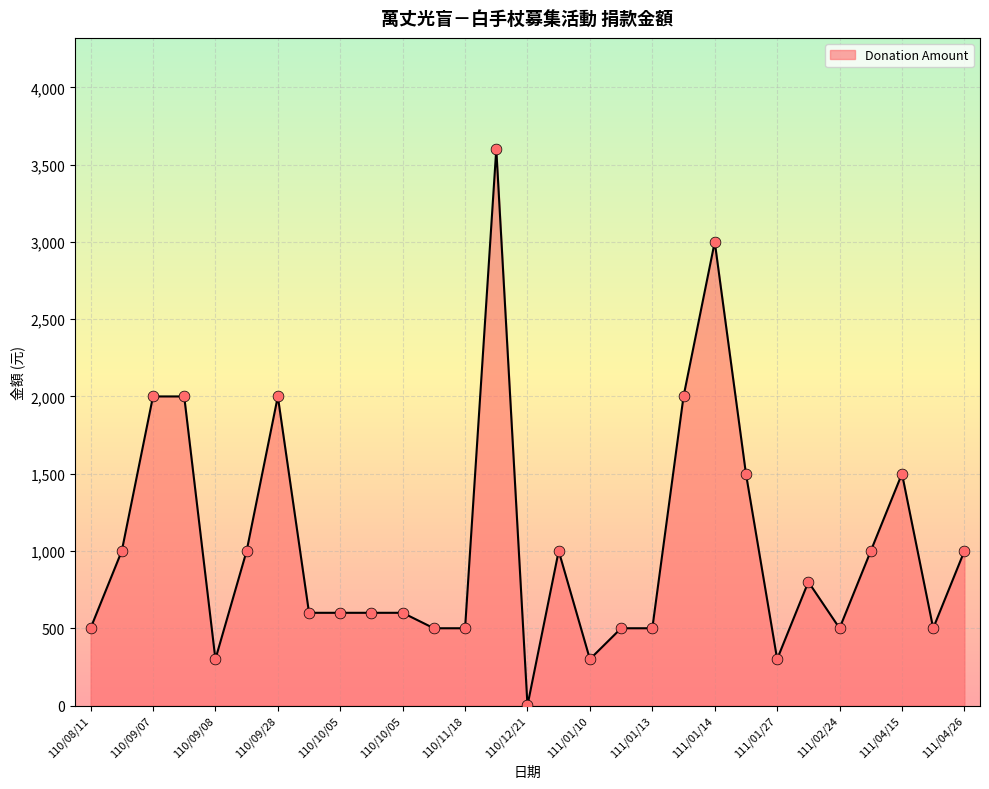

What is the difference between the maximum and minimum values?

3599